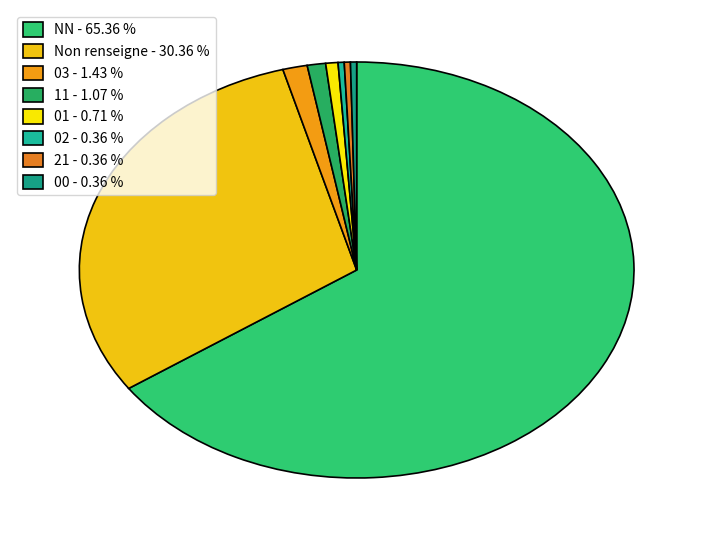

Does any single category account for the majority?

Yes